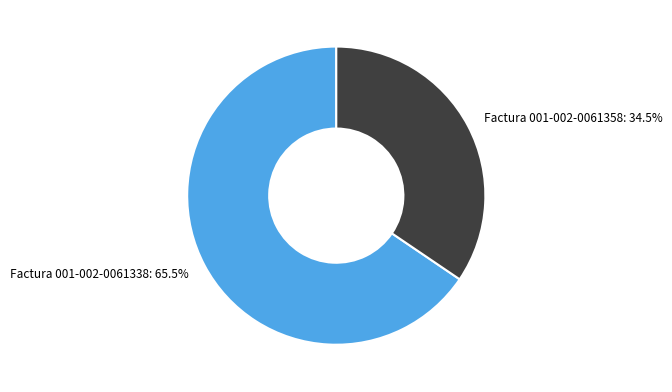

How many segments does this pie chart have?

2